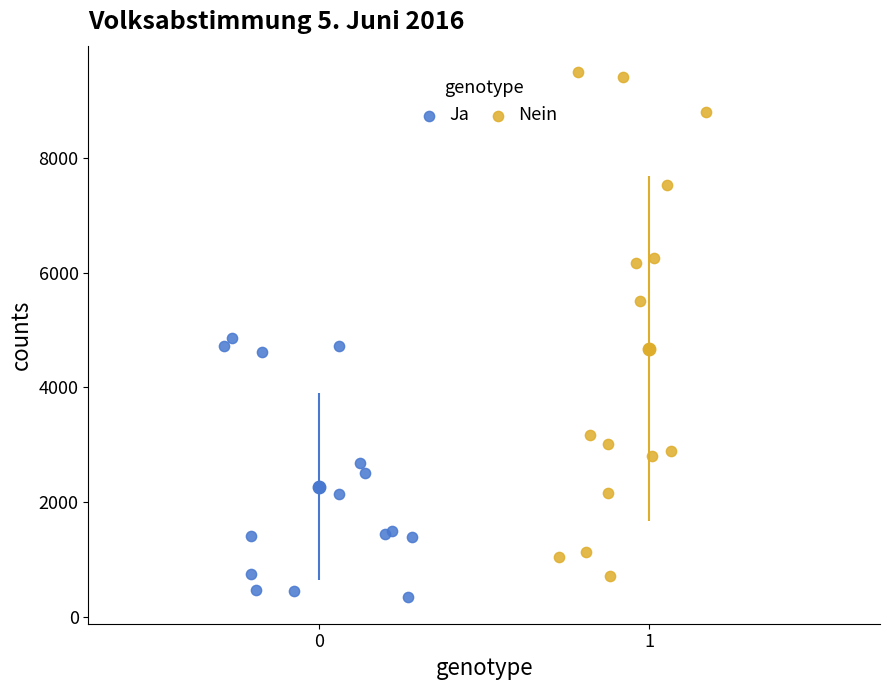

What are all the series names shown in the legend?

Ja, Nein